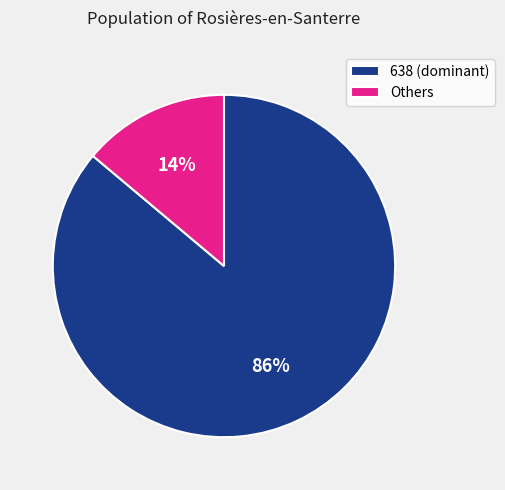

The 638 (dominant) slice represents 92% of the pie. True or false?

False